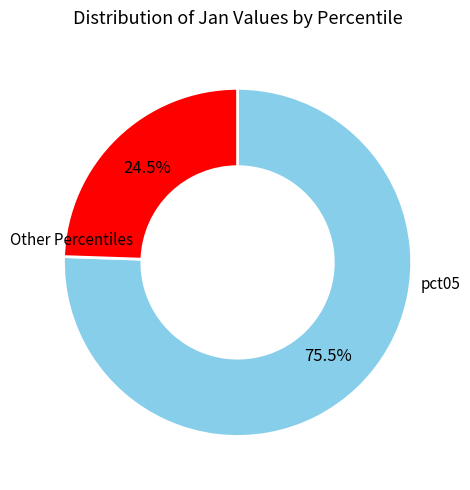

Does any single category account for the majority?

Yes